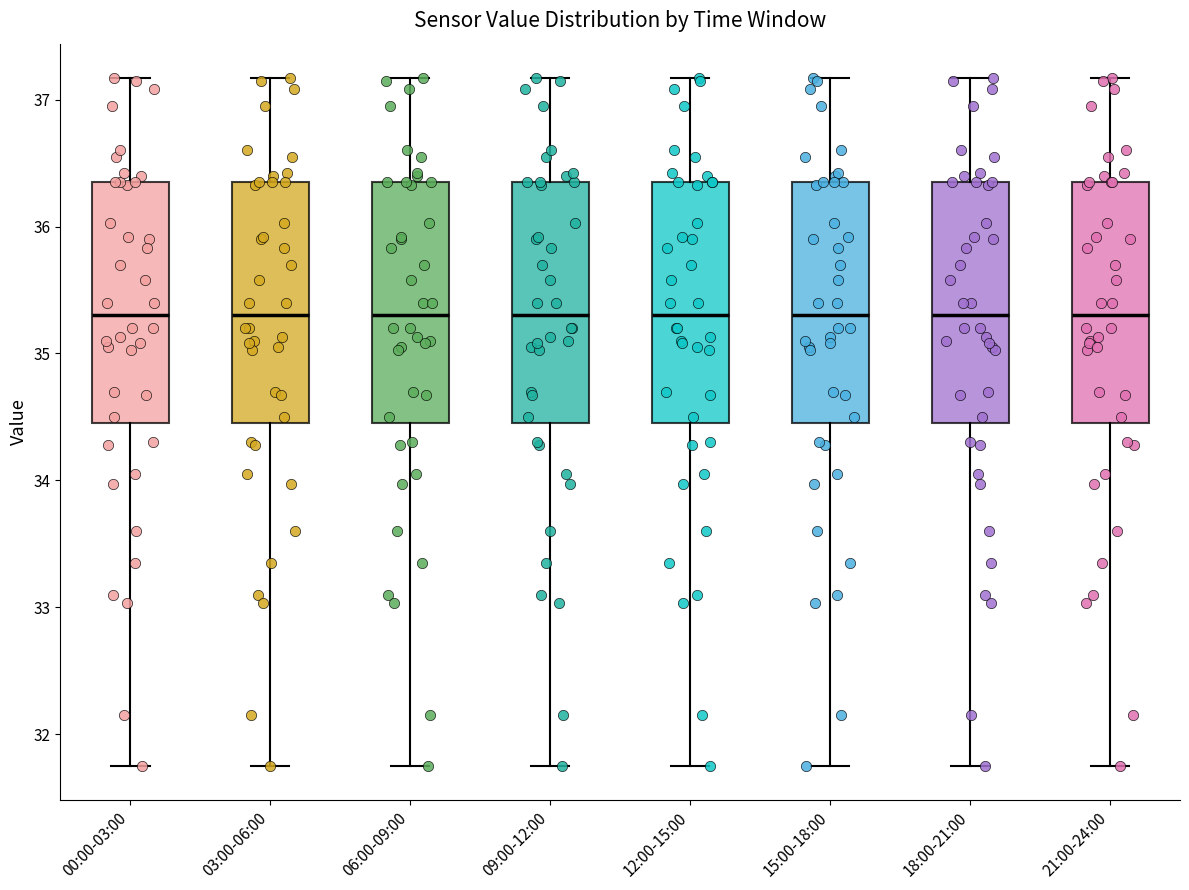

Reading left to right, read every box against the y-axis: the position of its median line, the range the box covers, and the ends of its whiskers. The values are not printed on the chart, so give them approximately, as read against the axis.

00:00-03:00: median 35.3, box 34.5 to 36.4, whiskers 31.8 to 37.2
03:00-06:00: median 35.3, box 34.5 to 36.4, whiskers 31.8 to 37.2
06:00-09:00: median 35.3, box 34.5 to 36.4, whiskers 31.8 to 37.2
09:00-12:00: median 35.3, box 34.5 to 36.4, whiskers 31.8 to 37.2
12:00-15:00: median 35.3, box 34.5 to 36.4, whiskers 31.8 to 37.2
15:00-18:00: median 35.3, box 34.5 to 36.4, whiskers 31.8 to 37.2
18:00-21:00: median 35.3, box 34.5 to 36.4, whiskers 31.8 to 37.2
21:00-24:00: median 35.3, box 34.5 to 36.4, whiskers 31.8 to 37.2